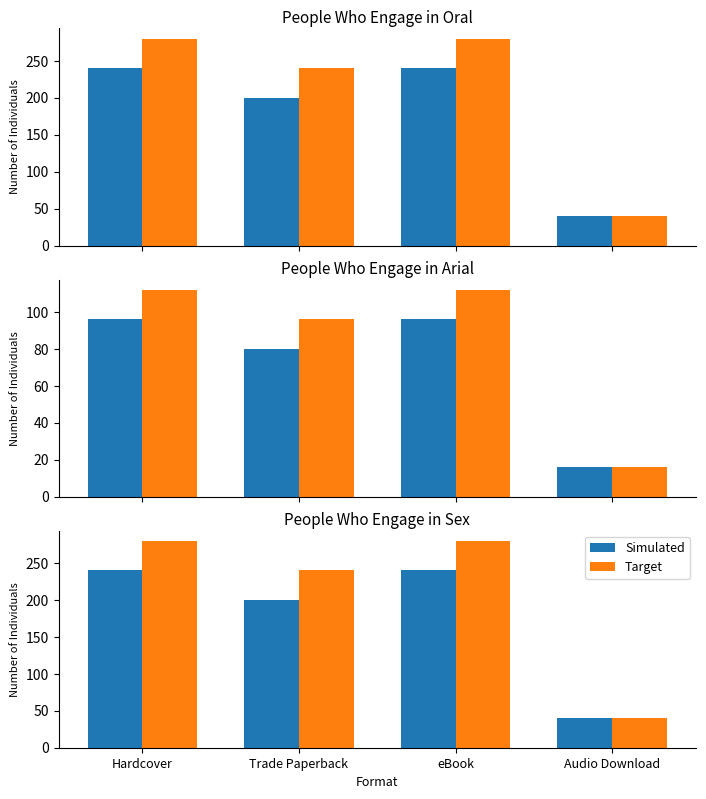

What is the spread (max minus min) of values at Hardcover?

40